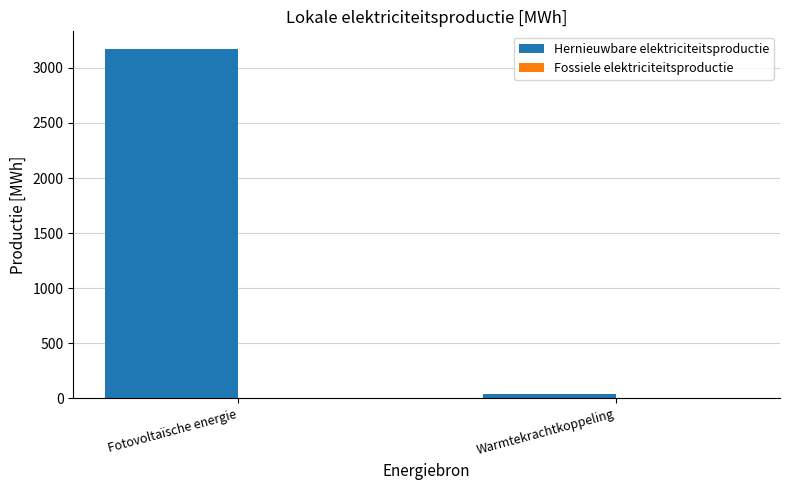

What position from the left is Warmtekrachtkoppeling?

2